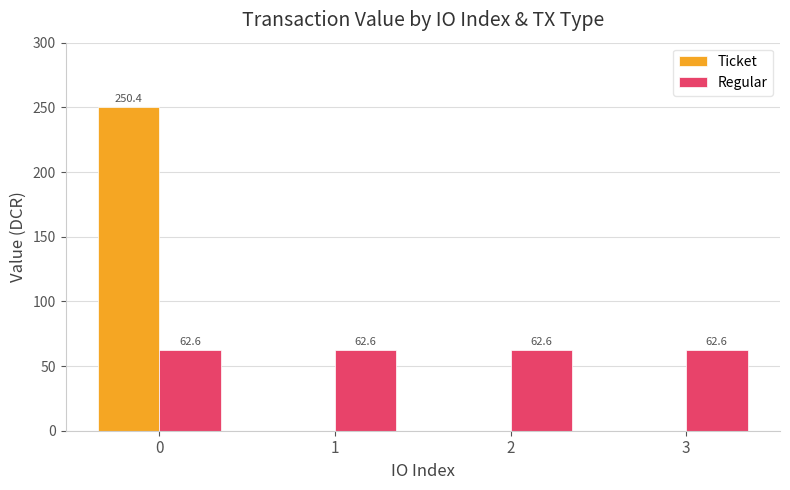

What are all the series names shown in the legend?

Ticket, Regular